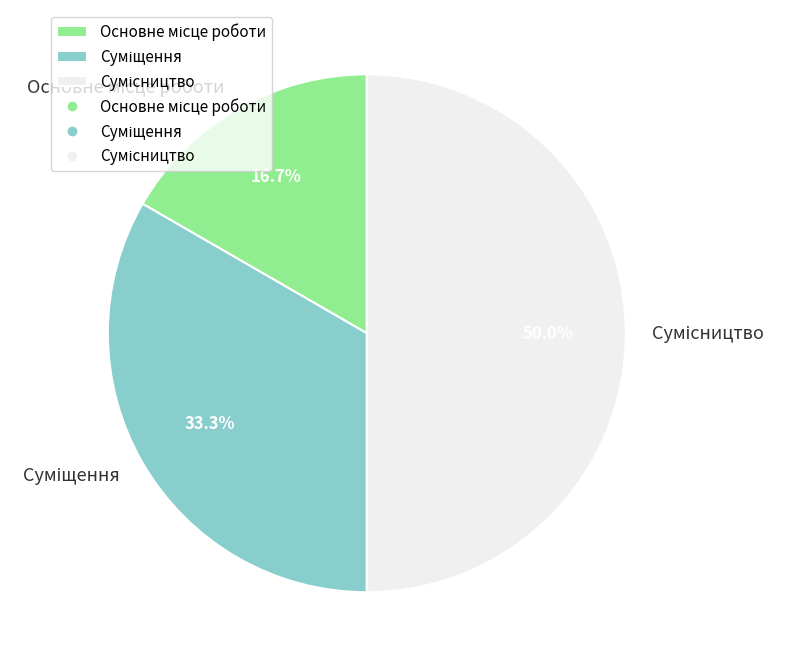

What is the largest slice in the pie chart?

Сумісництво